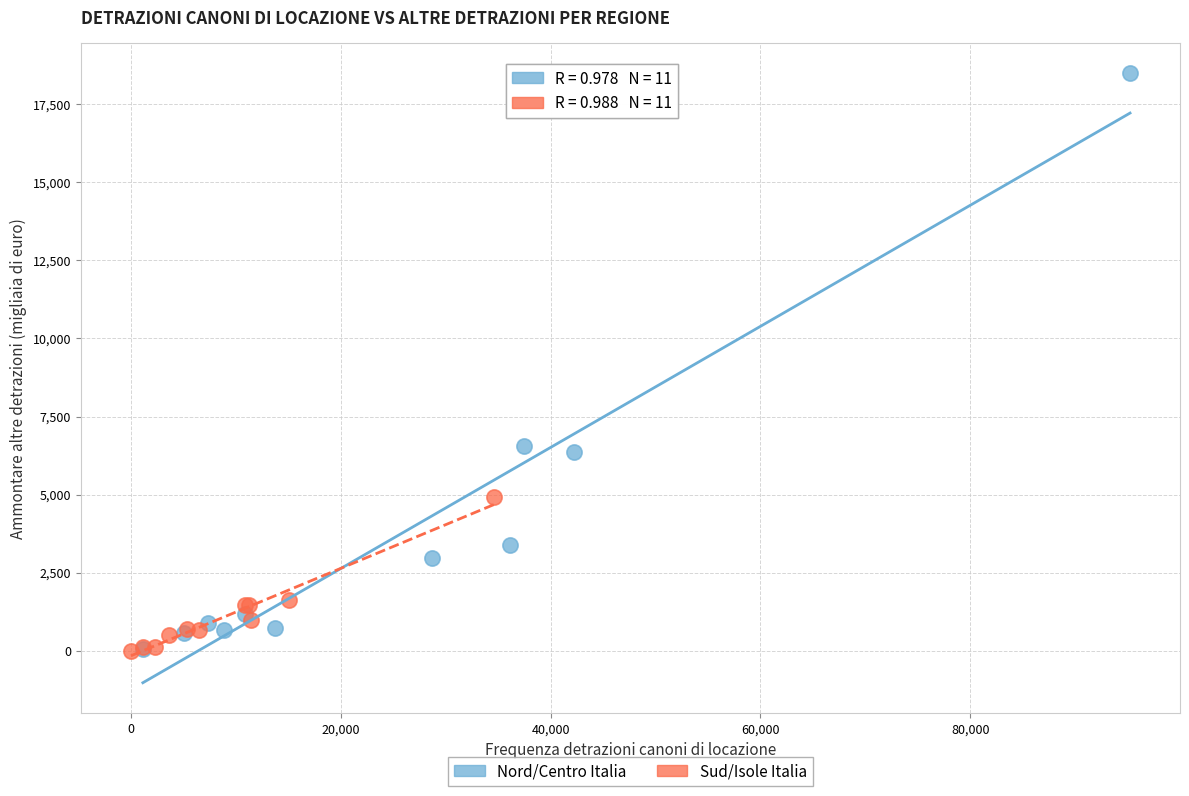

Which series contains the highest Y value?

Nord/Centro Italia